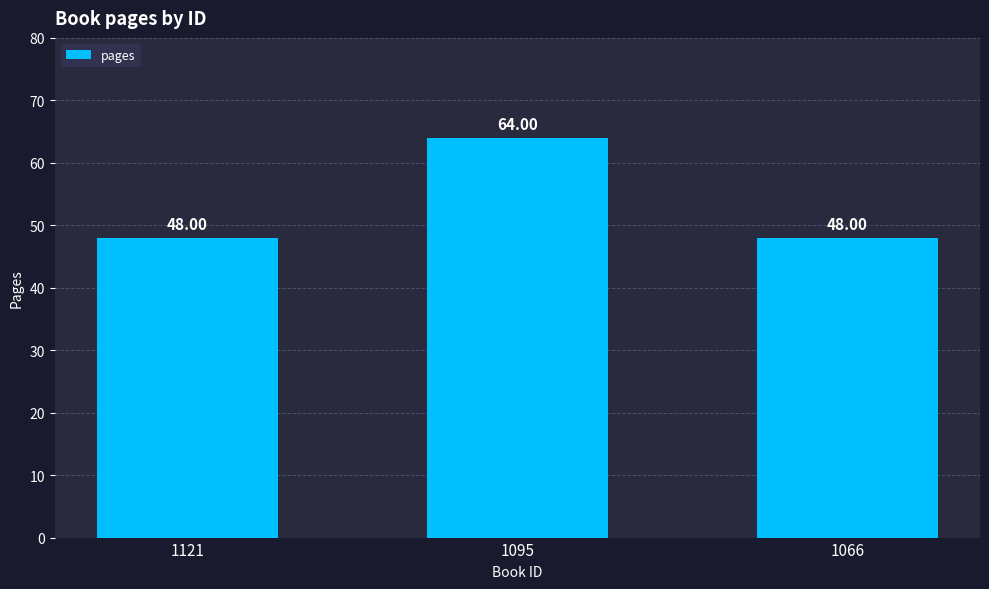

Reading left to right, extract all data points from this chart.

48	64	48